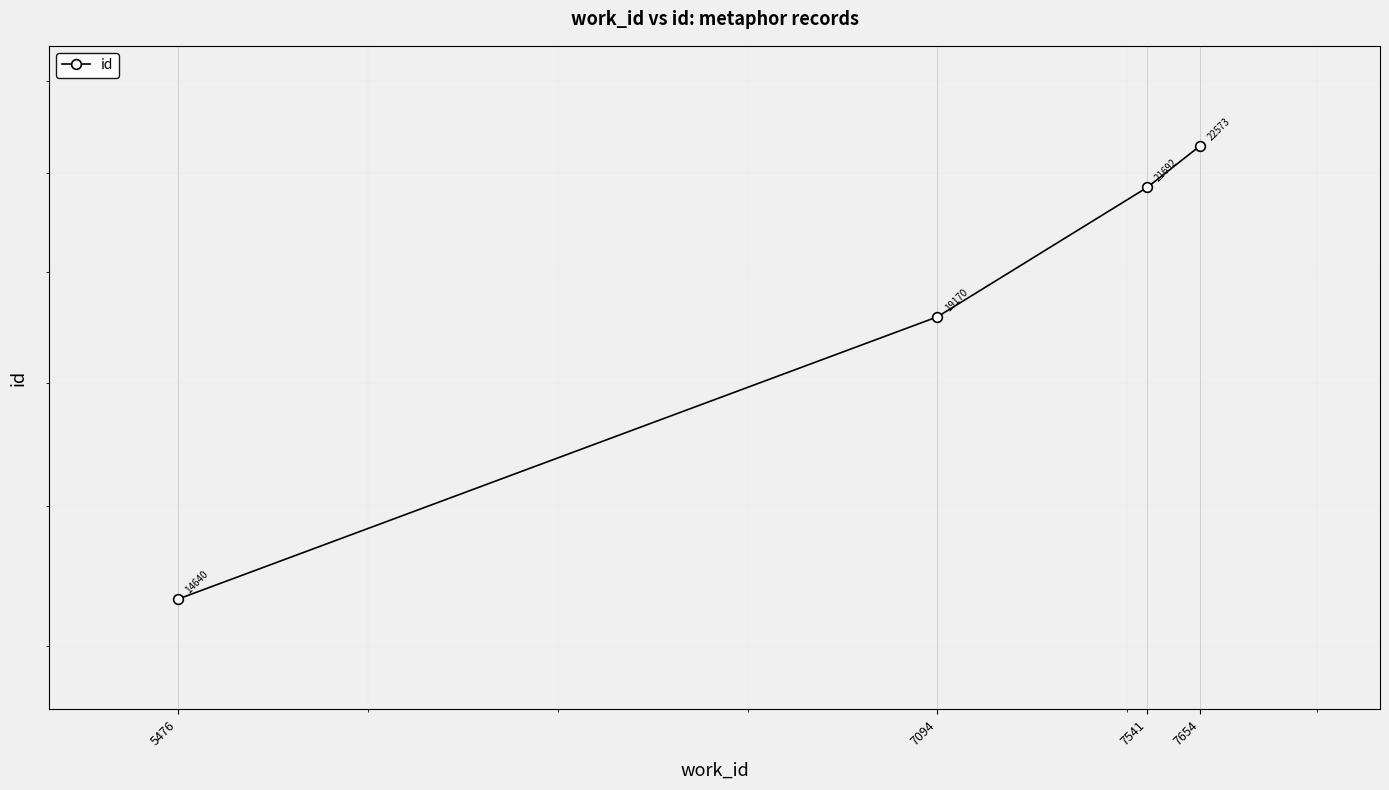

What is the sum of all values?

78075